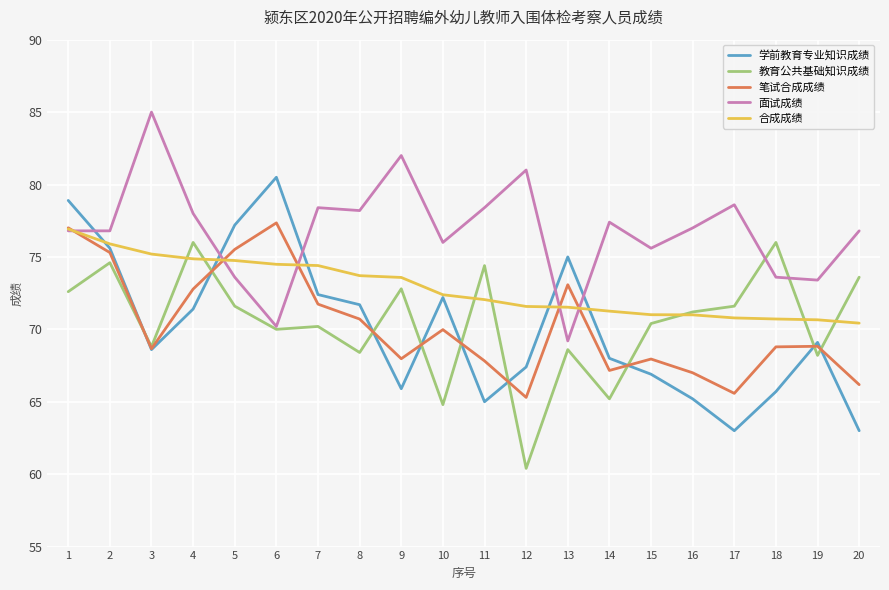

What is the average value of the 面试成绩 series?

76.8